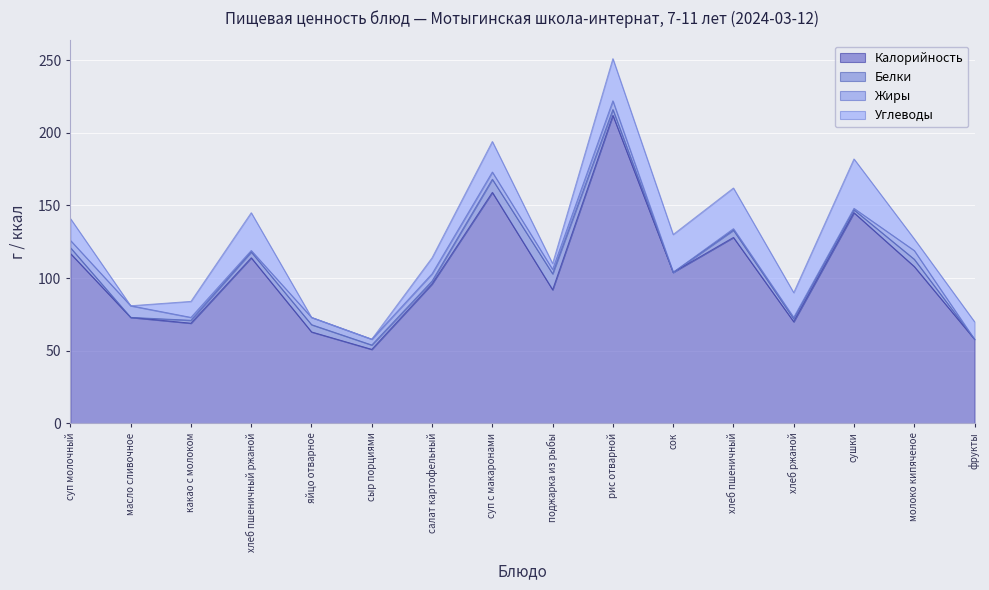

Which series has the largest range (max minus min)?

Калорийность